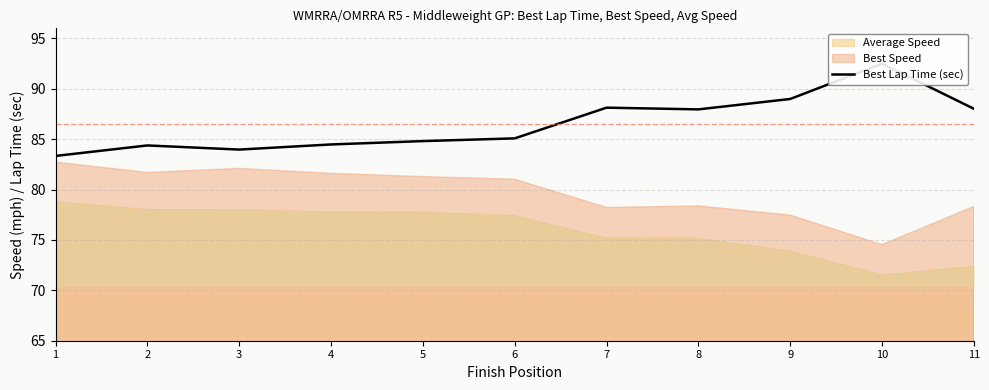

The value at 6 is 85.1. True or false?

True